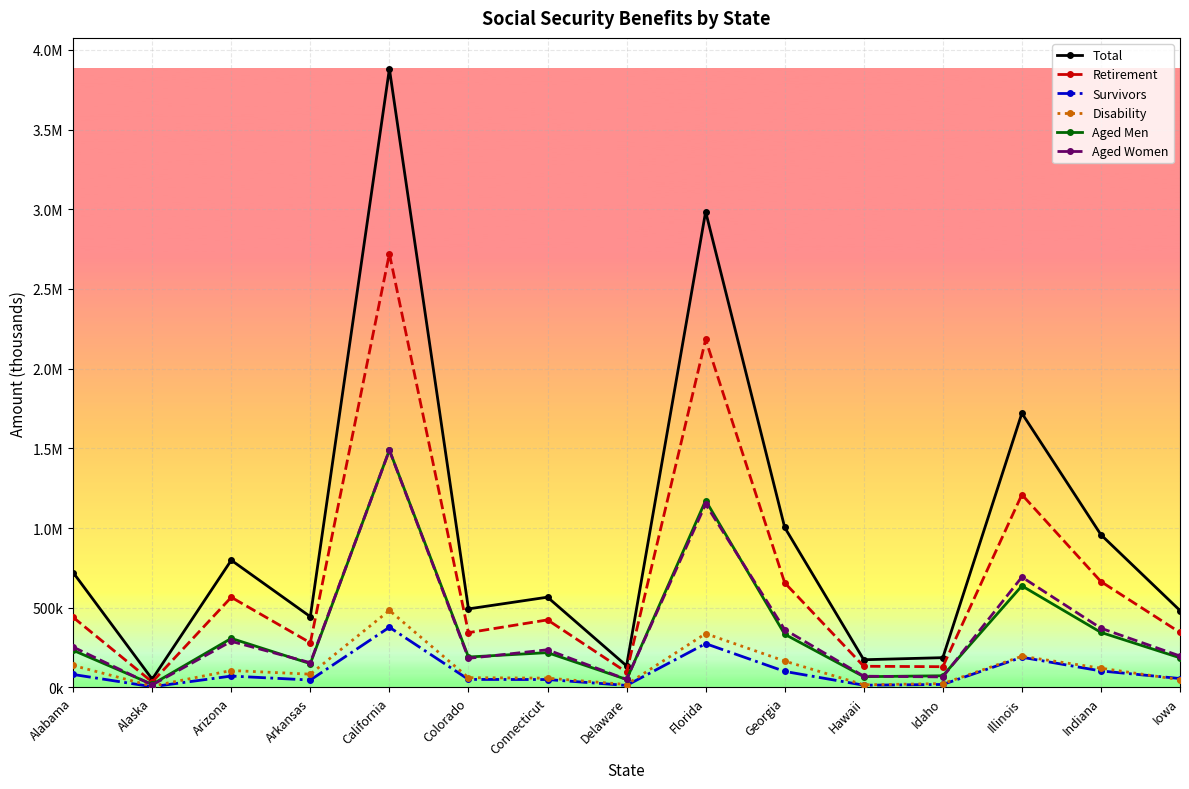

Which has a higher value, Delaware or Indiana?

Indiana